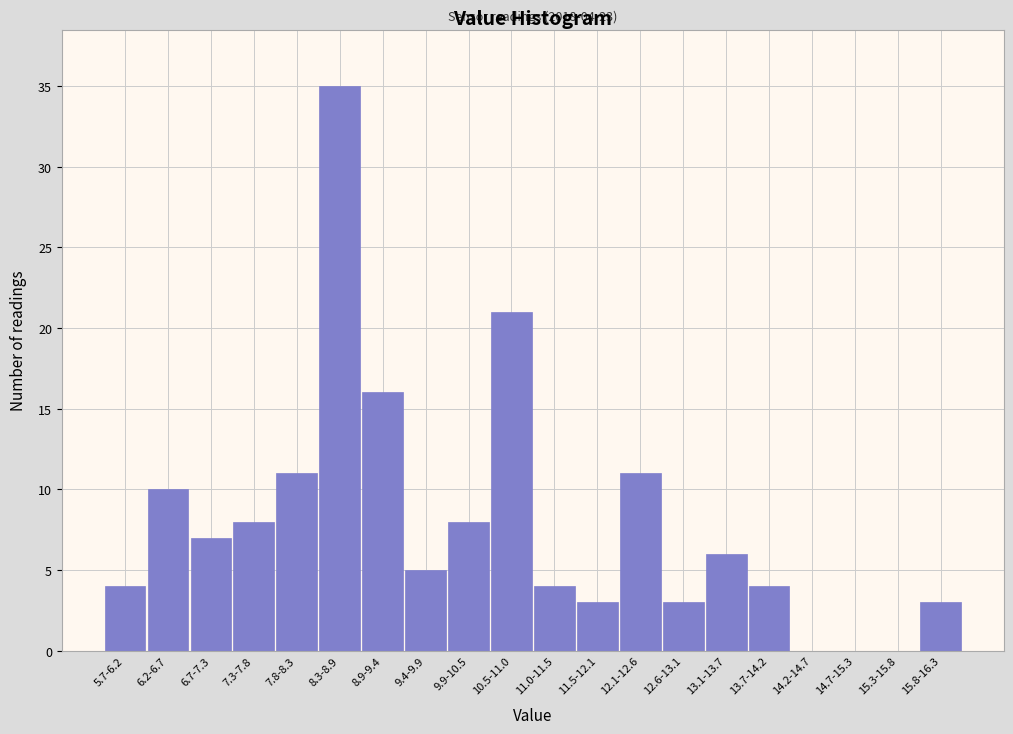

Reading right to left, extract all data points from this chart.

15.8-16.3=3	15.3-15.8=0	14.7-15.3=0	14.2-14.7=0	13.7-14.2=4	13.1-13.7=6	12.6-13.1=3	12.1-12.6=11	11.5-12.1=3	11.0-11.5=4	10.5-11.0=21	9.9-10.5=8	9.4-9.9=5	8.9-9.4=16	8.3-8.9=35	7.8-8.3=11	7.3-7.8=8	6.7-7.3=7	6.2-6.7=10	5.7-6.2=4